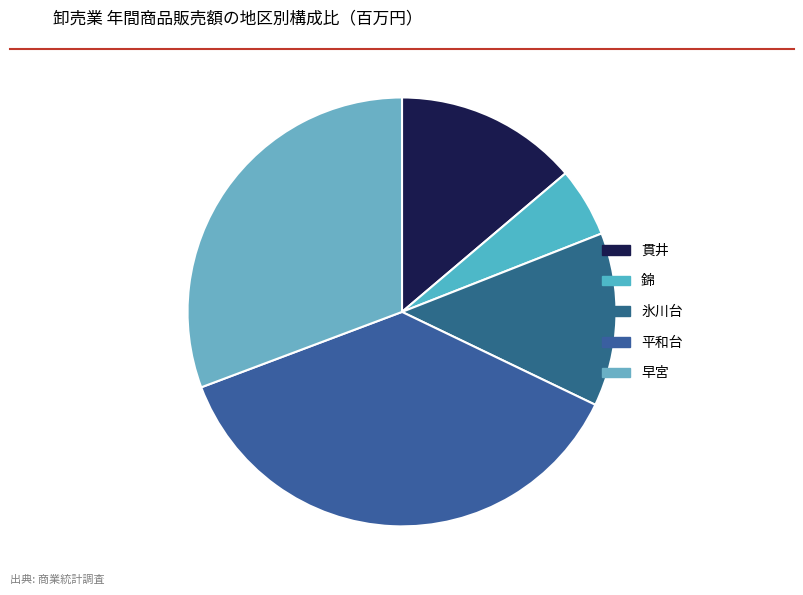

How many slices are in this pie chart?

5